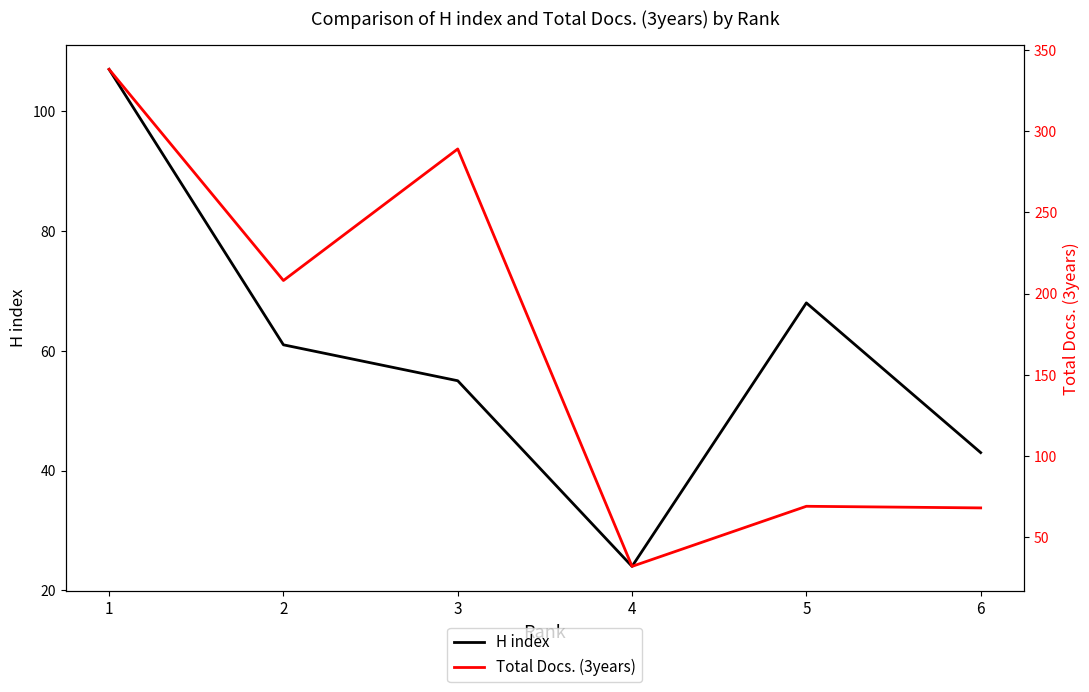

Rank the categories by H index value from lowest to highest.

4, 6, 3, 2, 5, 1